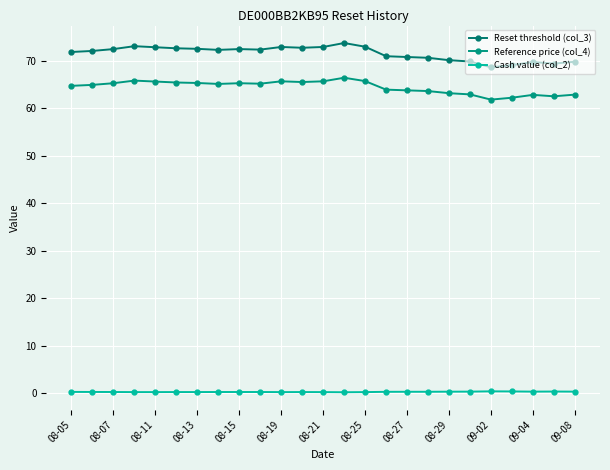

What is the value of the Cash value (col_2) point at the 13th from the left?

0.3